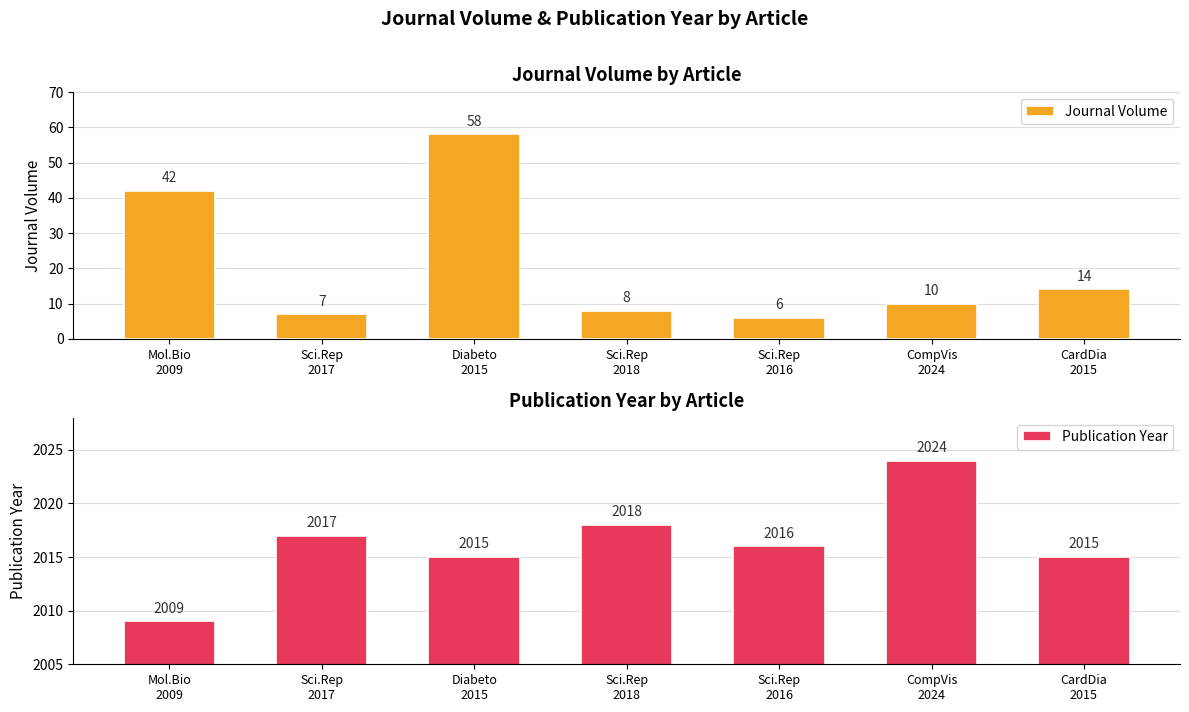

At how many categories does at least one series exceed 1454?

7